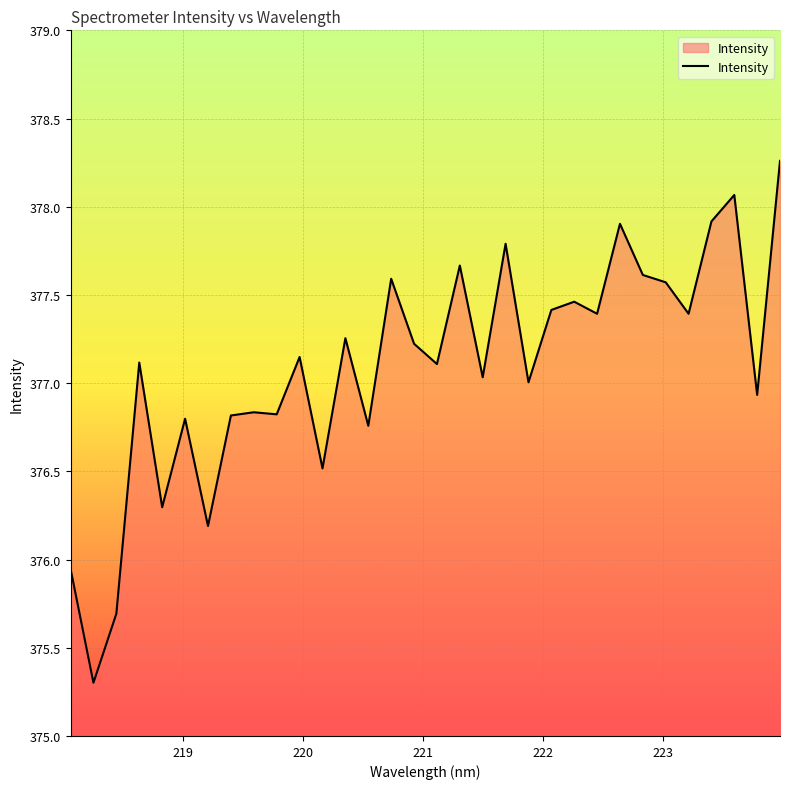

What is the difference between the maximum and minimum values?

3.0